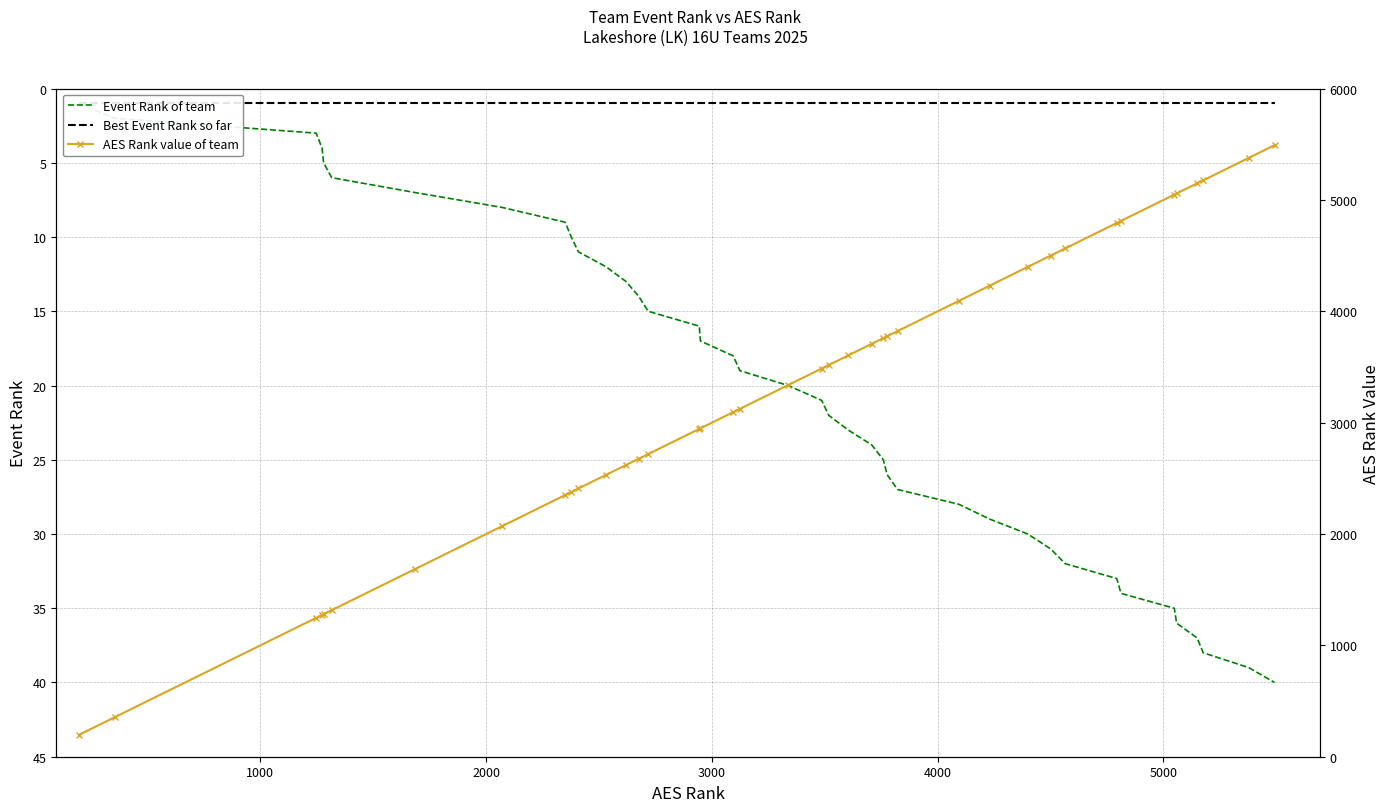

True or false: AES Rank value of team and Event Rank of team cross at least once.

False